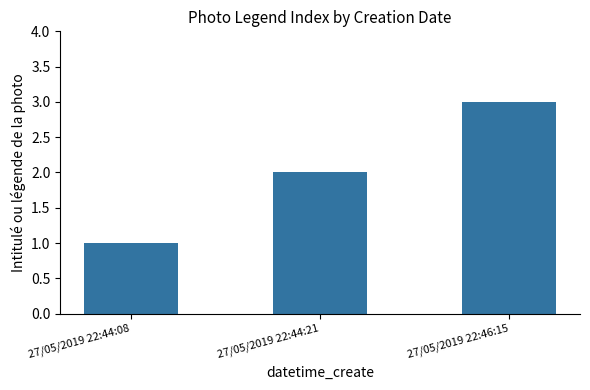

Reading left to right, what are all the values shown in this chart?

1	2	3